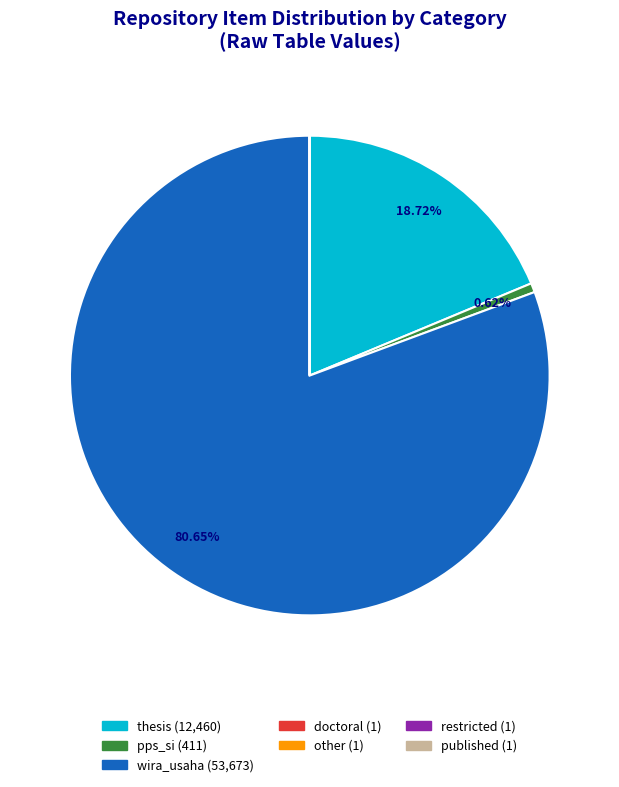

Does wira_usaha represent more than half of the total?

Yes